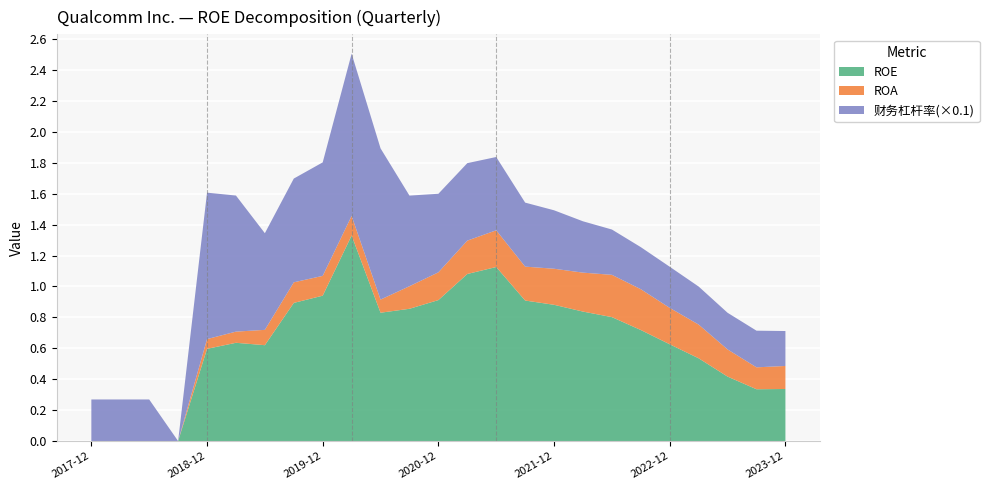

Reading right to left, what are all the values shown in this chart?

ROE: 0.3	0.3	0.4	0.5	0.6	0.7	0.8	0.8	0.9	0.9	1.1	1.1	0.9	0.9	0.8	1.3	0.9	0.9	0.6	0.6	0.6	0.0	0.0	0.0	0.0
ROA: 0.1	0.1	0.2	0.2	0.2	0.3	0.3	0.3	0.2	0.2	0.2	0.2	0.2	0.1	0.1	0.1	0.1	0.1	0.1	0.1	0.1	0.0	0.0	0.0	0.0
财务杠杆率(×0.1): 0.2	0.2	0.2	0.2	0.3	0.3	0.3	0.3	0.4	0.4	0.5	0.5	0.5	0.6	1.0	1.0	0.7	0.7	0.6	0.9	0.9	0.0	0.3	0.3	0.3